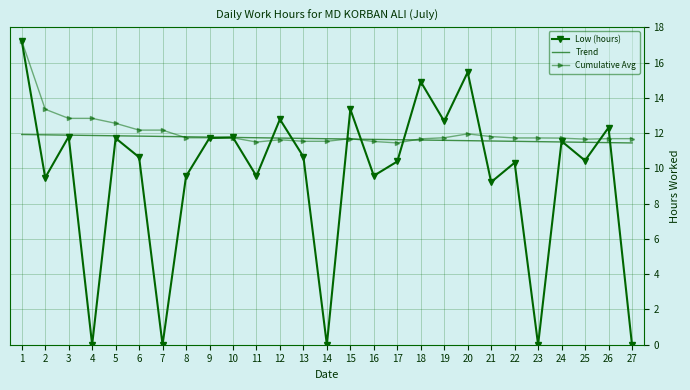

Which series has the largest range (max minus min)?

Low (hours)